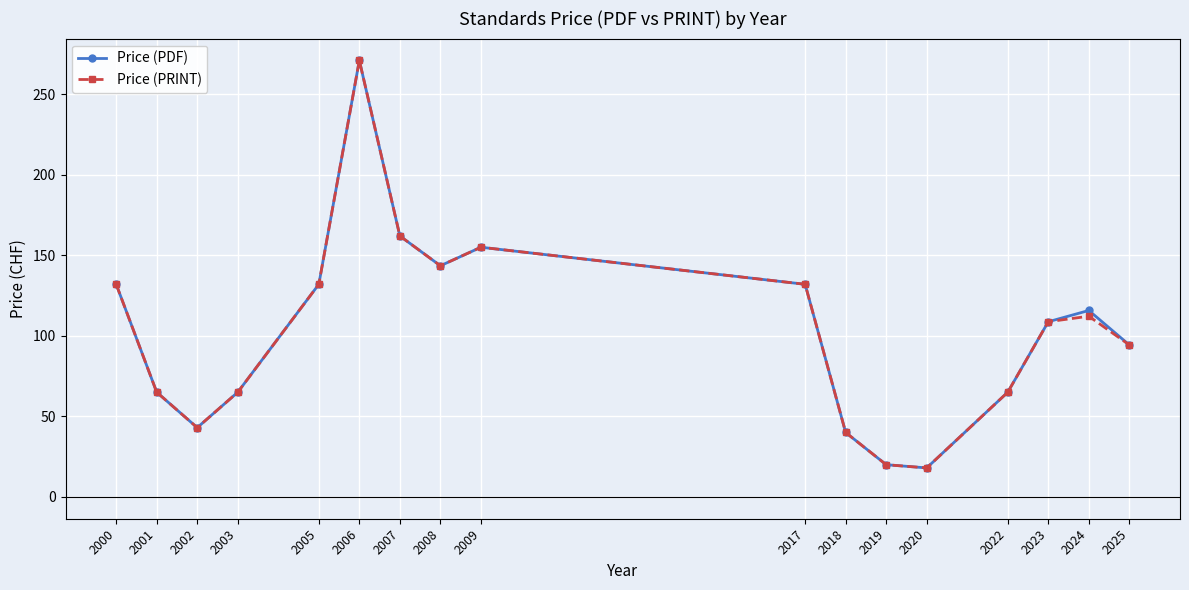

Is the value of Price (PRINT) at 2023 greater than the value of Price (PDF) at 2017?

No